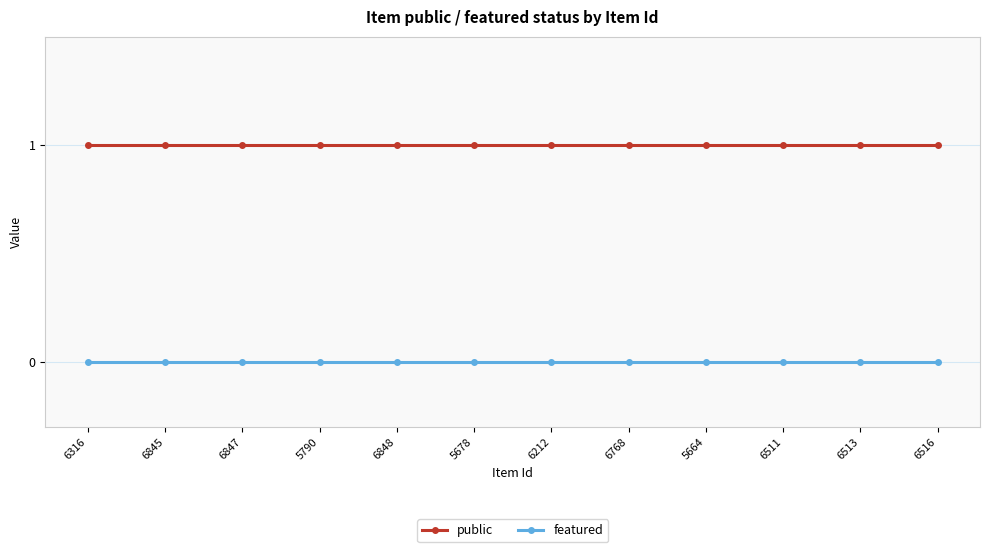

Which series has the largest total across all categories?

public